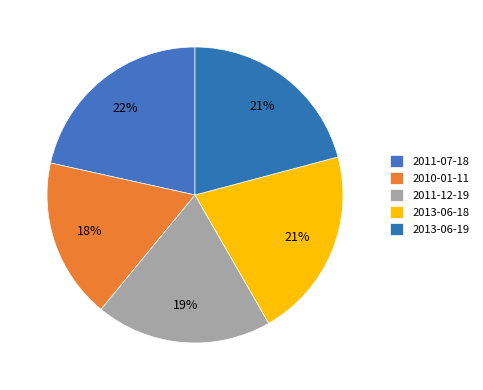

How many slices are in this pie chart?

5